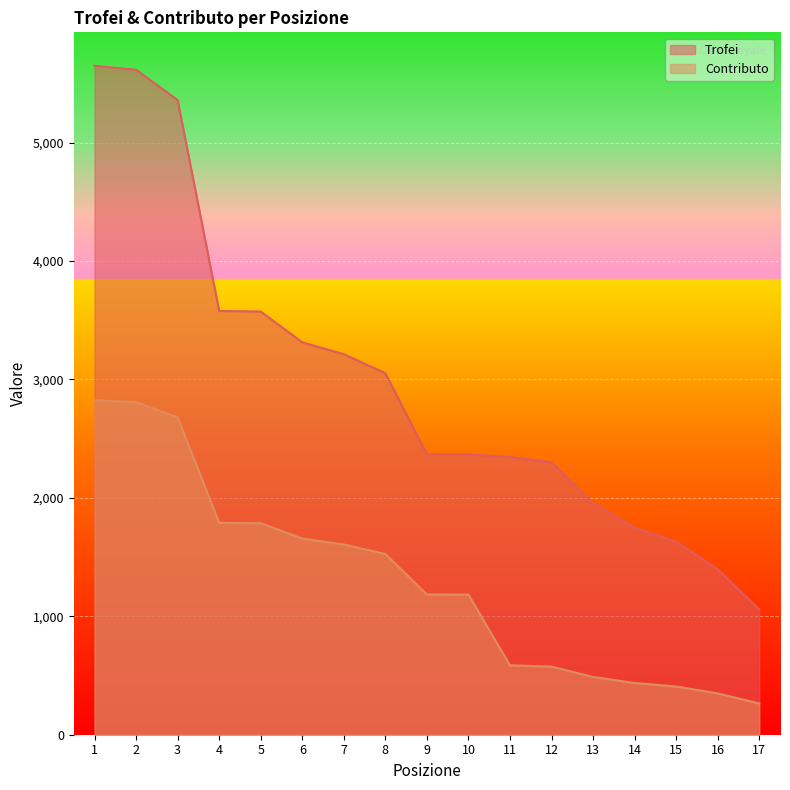

At how many categories does at least one series exceed 3830?

3